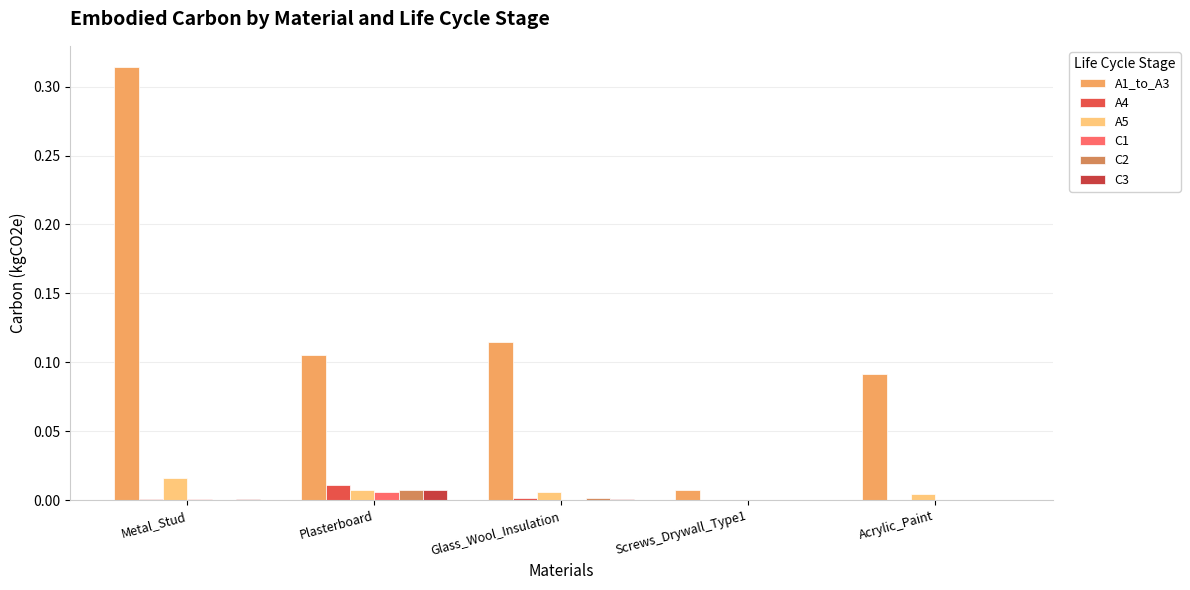

How many series are shown in this chart?

6